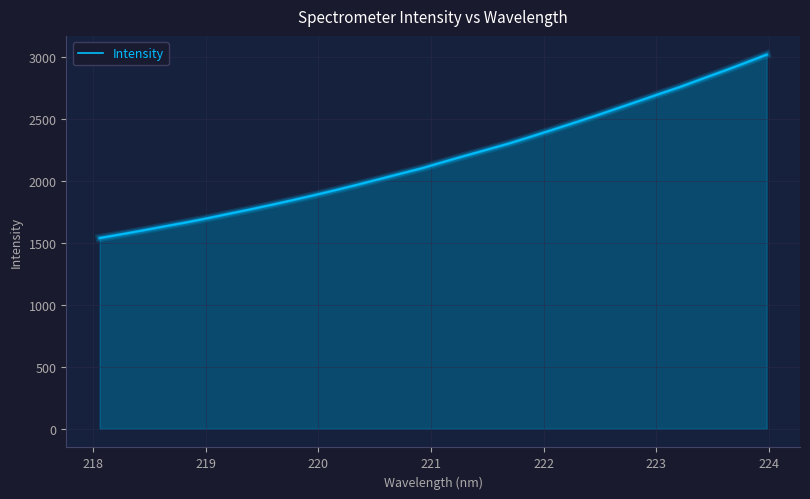

Is this an area chart (filled region under the line)?

Yes